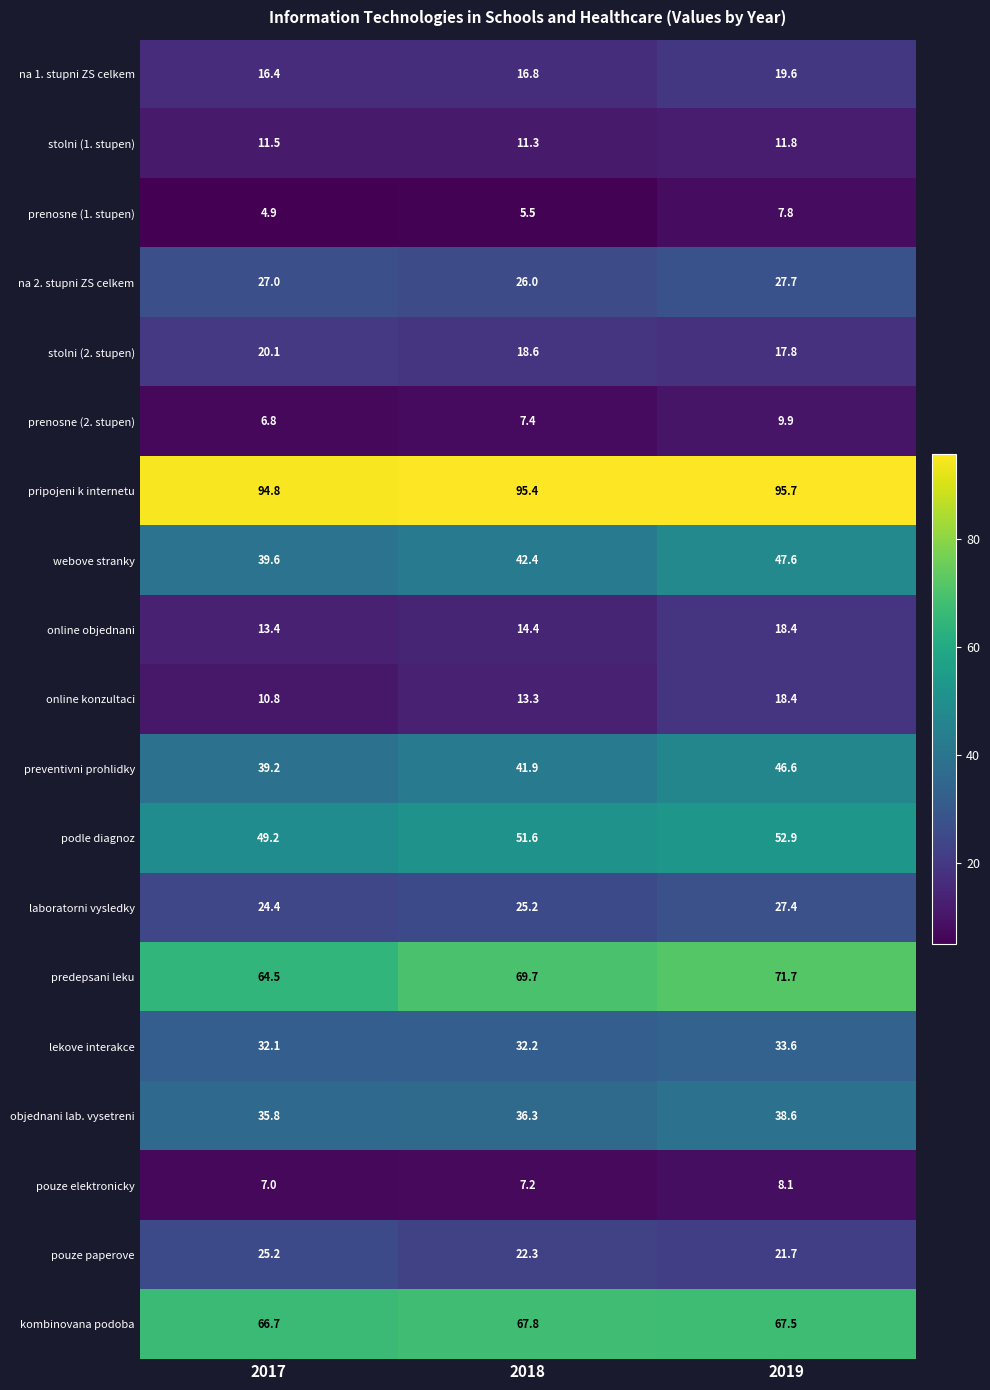

At which label does na 2. stupni ZS celkem reach its peak?

2019